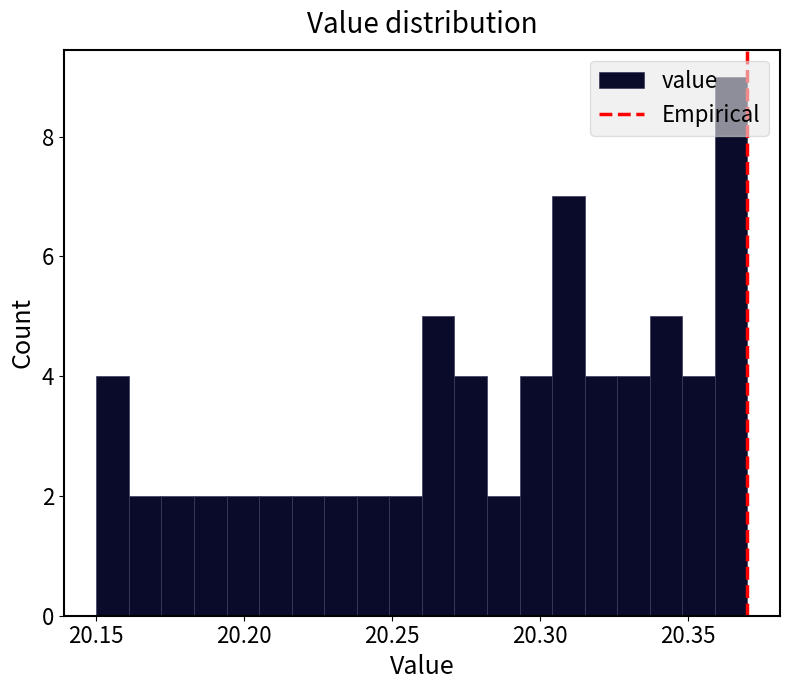

Read against the x-axis, roughly where is the centre of the tallest bar?

20.365